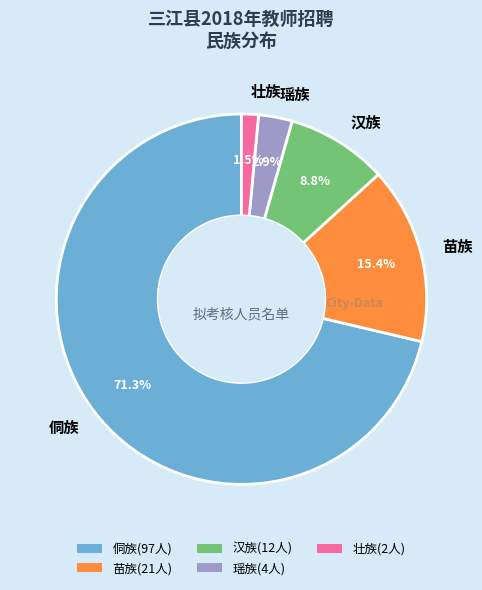

Rank the categories by value from highest to lowest.

侗族, 苗族, 汉族, 瑶族, 壮族